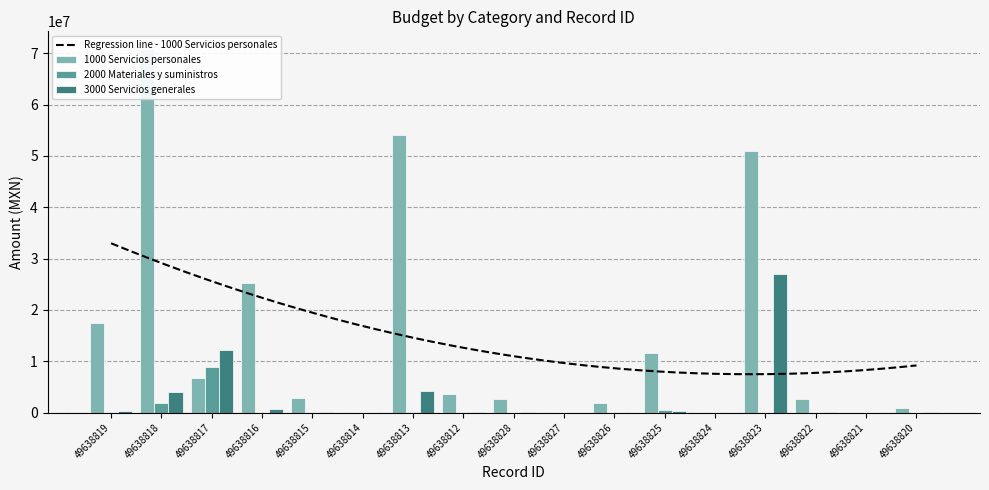

Reading left to right, list all the values displayed in this chart.

1000 Servicios personales: 49638819=17380884.0	49638818=70717824.2	49638817=6713392.0	49638816=25146787.5	49638815=2764746.0	49638814=0.0	49638813=54024102.2	49638812=3715916.4	49638828=2673980.5	49638827=0.0	49638826=1873673.0	49638825=11623594.5	49638824=0.0	49638823=50913821.2	49638822=2632805.8	49638821=0.0	49638820=912294.3
2000 Materiales y suministros: 49638819=0.0	49638818=1868699.8	49638817=8957945.4	49638816=13920.0	49638815=0.0	49638814=0.0	49638813=99910.8	49638812=0.0	49638828=0.0	49638827=0.0	49638826=0.0	49638825=466250.4	49638824=0.0	49638823=0.0	49638822=0.0	49638821=0.0	49638820=0.0
3000 Servicios generales: 49638819=403734.8	49638818=4031053.7	49638817=12101820.8	49638816=794473.2	49638815=76594.0	49638814=0.0	49638813=4258689.8	49638812=38730.0	49638828=40823.0	49638827=0.0	49638826=24493.0	49638825=336386.0	49638824=0.0	49638823=26986972.7	49638822=80850.0	49638821=0.0	49638820=62779.0